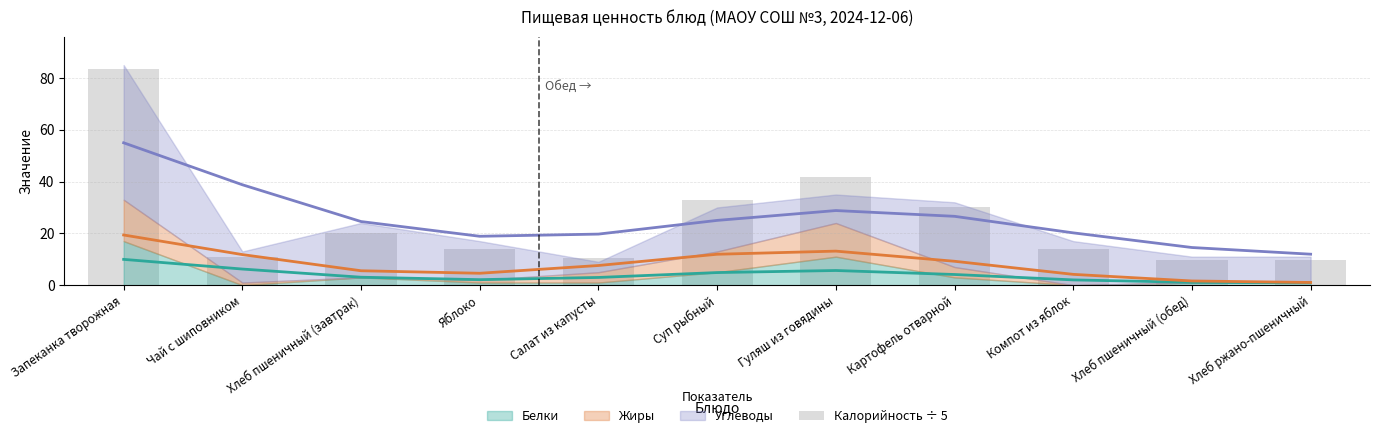

What is the difference between the maximum and second lowest values?

73.8